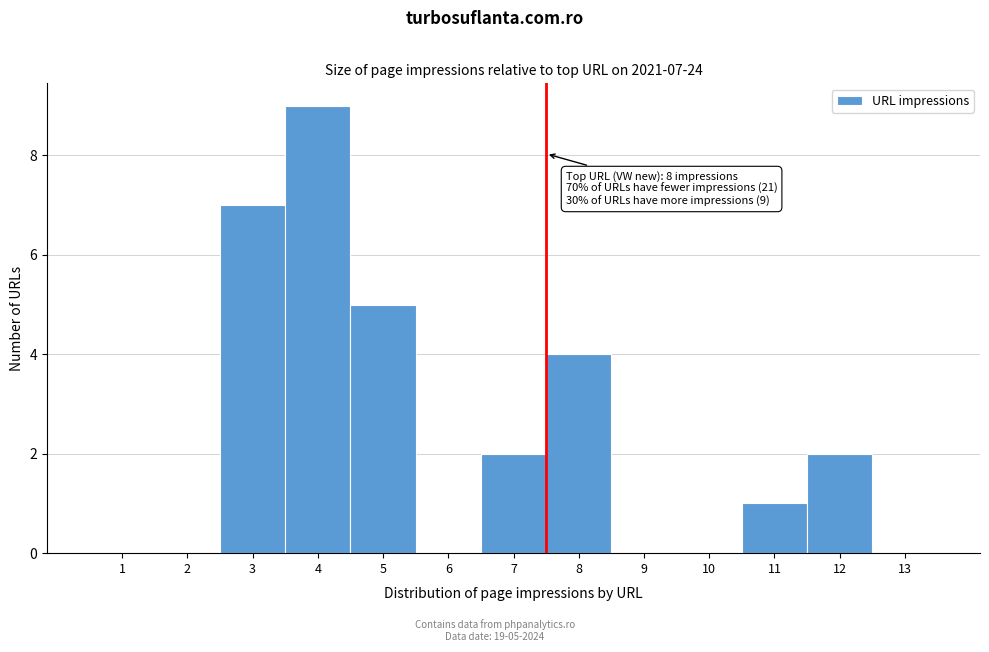

Reading left to right, extract all data points from this chart.

1=0	2=0	3=7	4=9	5=5	6=0	7=2	8=4	9=0	10=0	11=1	12=2	13=0